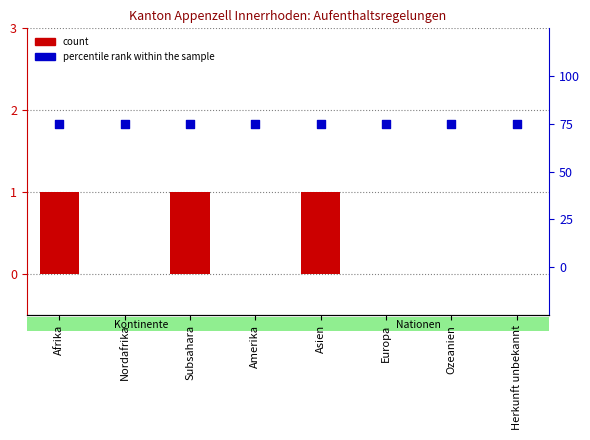

Which series reaches the minimum Y coordinate?

count